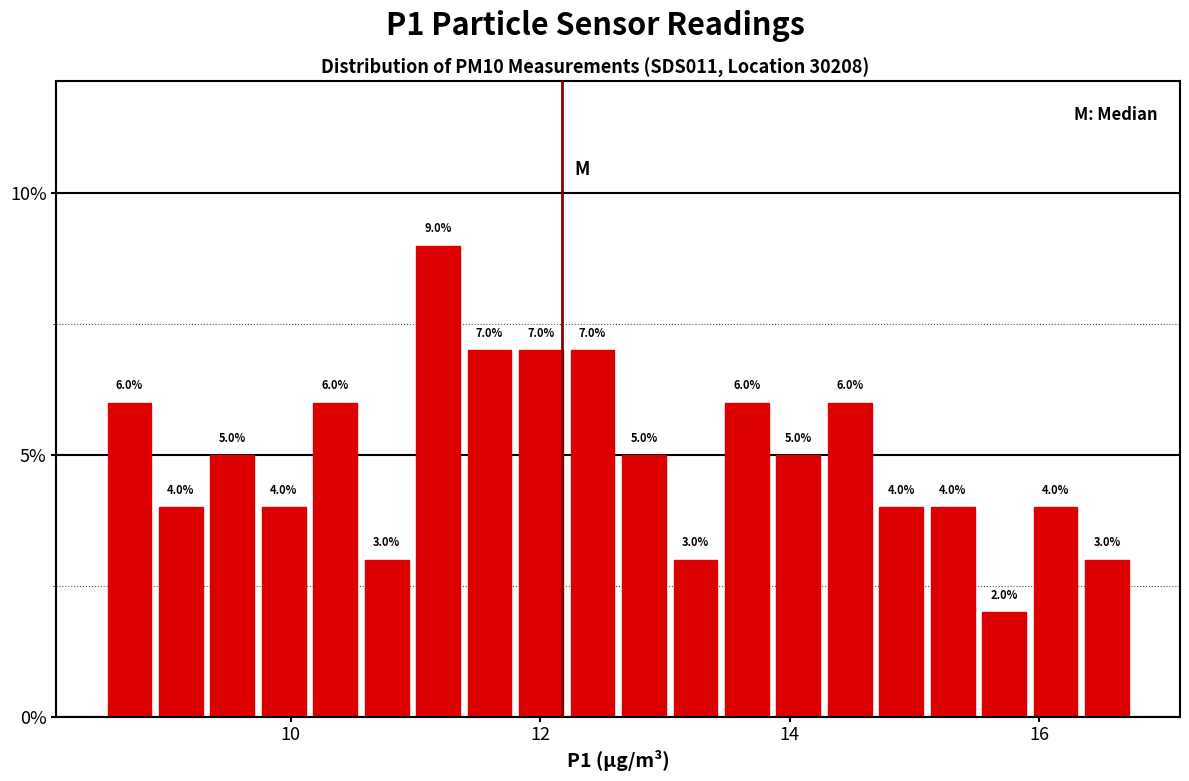

Around what value on the x-axis is the tallest bar? Give the approximate position of its centre, as read against the axis.

11.2